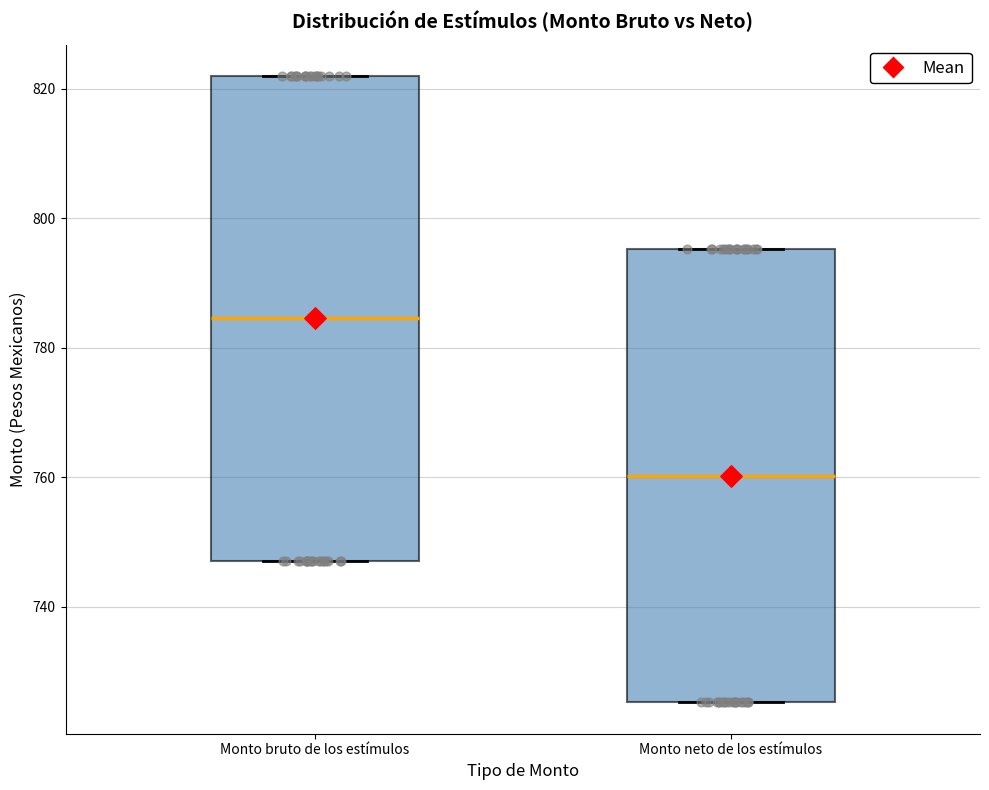

Reading left to right, read every box against the y-axis: the position of its median line, the range the box covers, and the ends of its whiskers. The values are not printed on the chart, so give them approximately, as read against the axis.

Monto bruto de los estímulos: median 784, box 748 to 822, whiskers 748 to 822
Monto neto de los estímulos: median 760, box 726 to 796, whiskers 726 to 796